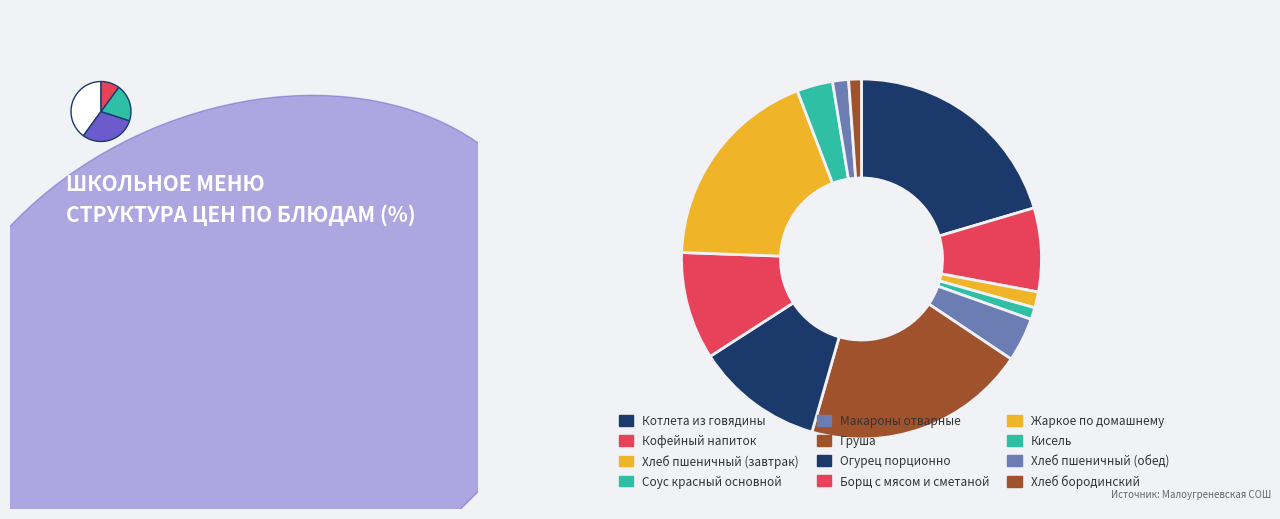

To the nearest percent, what is the difference between the largest and smallest slice percentages?

19%